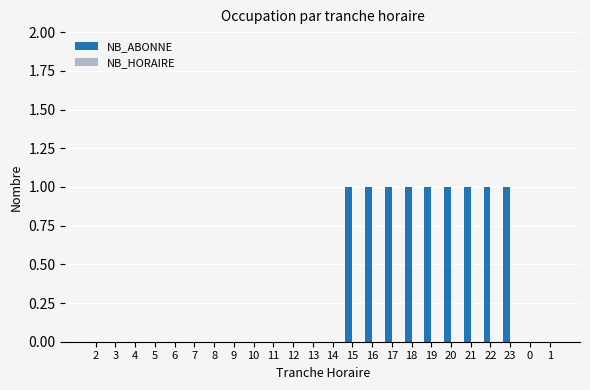

Between 7 and 16, which is larger?

16